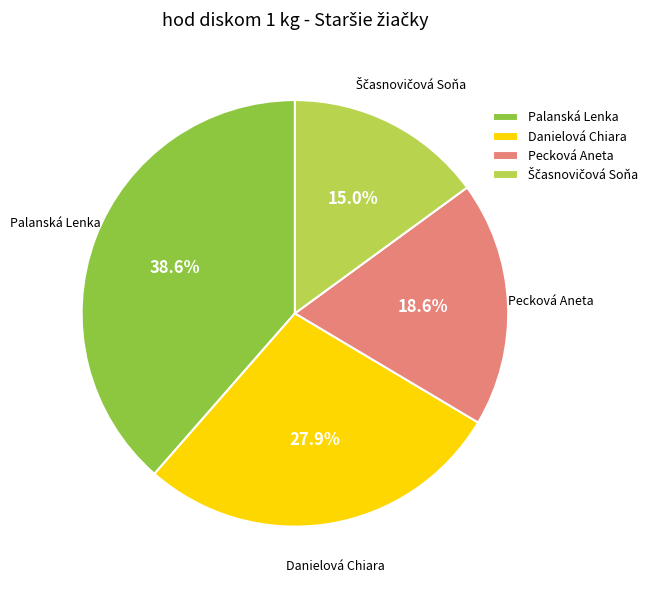

The Palanská Lenka slice represents 44% of the pie. True or false?

False